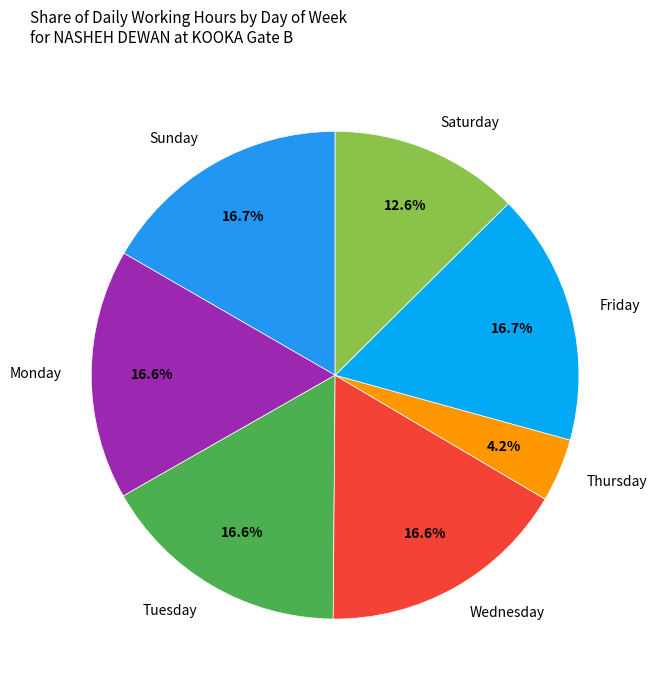

Approximately how many times larger is the value at Monday compared to Wednesday?

1.0